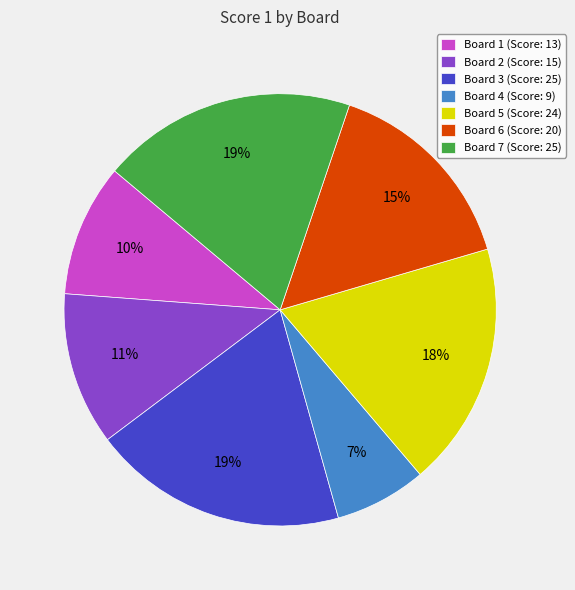

Which category has the smallest portion of the pie?

Board 4